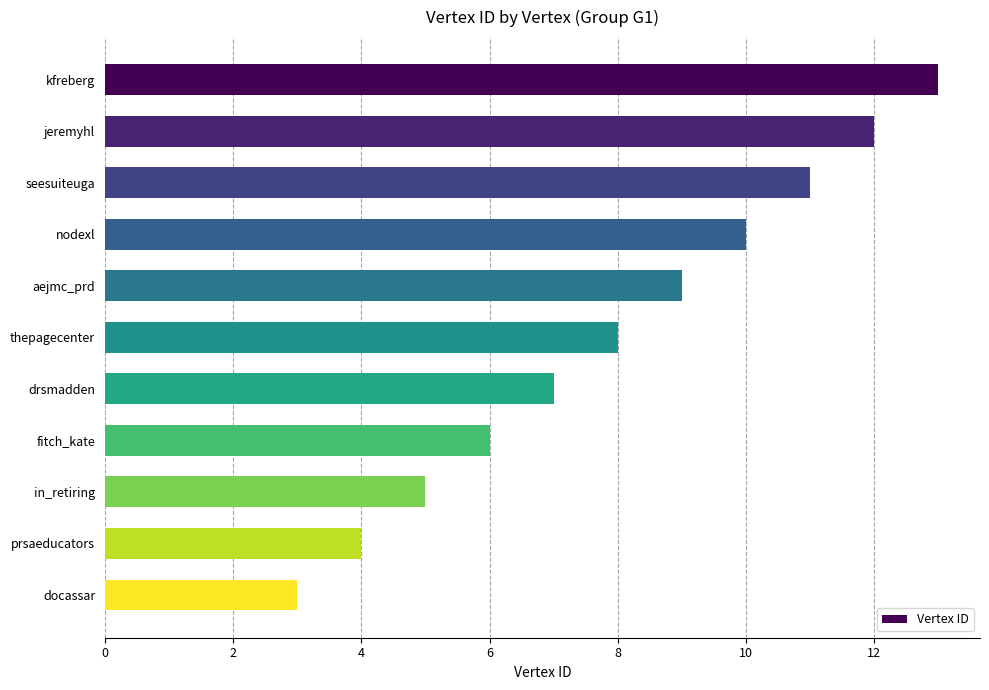

How many values are between 5 and 11?

7